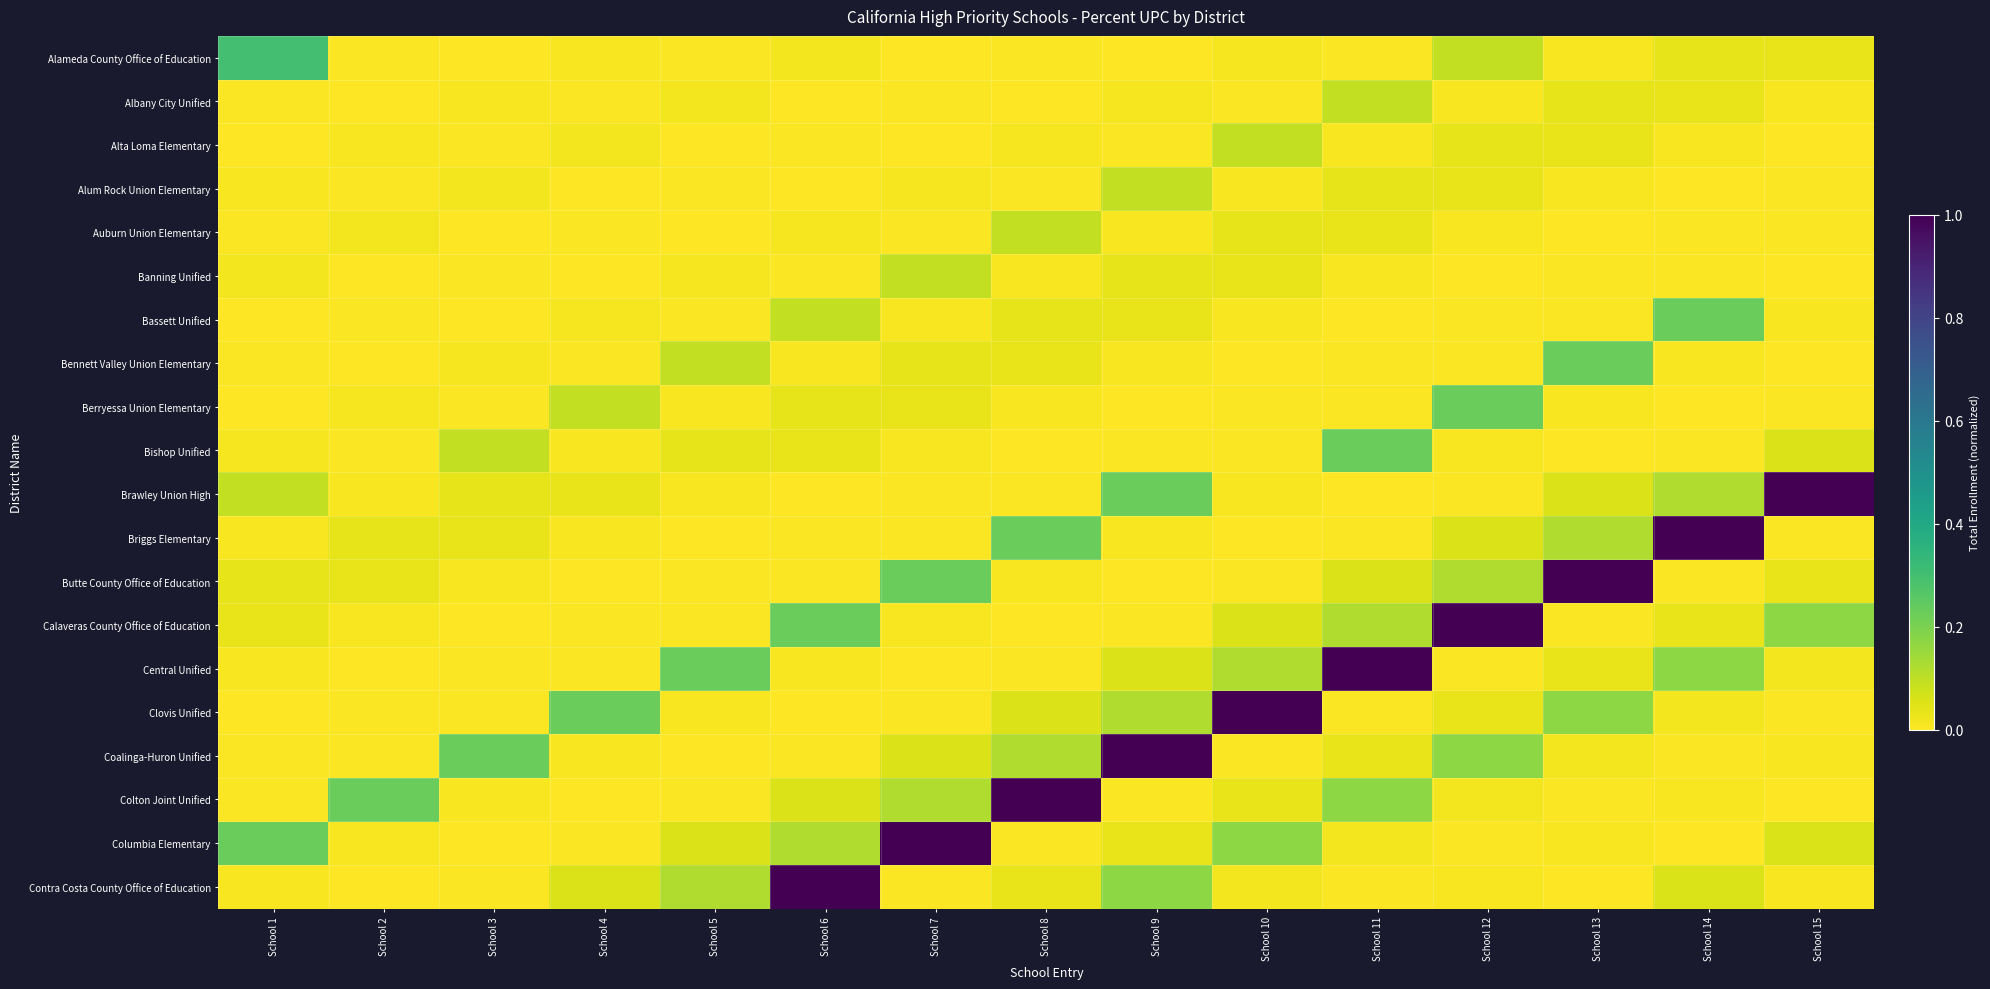

Reading left to right, transcribe all the data shown in this chart.

Alameda County Office of Education: School 1=0.3	School 2=0.0	School 3=0.0	School 4=0.0	School 5=0.0	School 6=0.0	School 7=0.0	School 8=0.0	School 9=0.0	School 10=0.0	School 11=0.0	School 12=0.1	School 13=0.0	School 14=0.0	School 15=0.0
Albany City Unified: School 1=0.0	School 2=0.0	School 3=0.0	School 4=0.0	School 5=0.0	School 6=0.0	School 7=0.0	School 8=0.0	School 9=0.0	School 10=0.0	School 11=0.1	School 12=0.0	School 13=0.0	School 14=0.0	School 15=0.0
Alta Loma Elementary: School 1=0.0	School 2=0.0	School 3=0.0	School 4=0.0	School 5=0.0	School 6=0.0	School 7=0.0	School 8=0.0	School 9=0.0	School 10=0.1	School 11=0.0	School 12=0.0	School 13=0.0	School 14=0.0	School 15=0.0
Alum Rock Union Elementary: School 1=0.0	School 2=0.0	School 3=0.0	School 4=0.0	School 5=0.0	School 6=0.0	School 7=0.0	School 8=0.0	School 9=0.1	School 10=0.0	School 11=0.0	School 12=0.0	School 13=0.0	School 14=0.0	School 15=0.0
Auburn Union Elementary: School 1=0.0	School 2=0.0	School 3=0.0	School 4=0.0	School 5=0.0	School 6=0.0	School 7=0.0	School 8=0.1	School 9=0.0	School 10=0.0	School 11=0.0	School 12=0.0	School 13=0.0	School 14=0.0	School 15=0.0
Banning Unified: School 1=0.0	School 2=0.0	School 3=0.0	School 4=0.0	School 5=0.0	School 6=0.0	School 7=0.1	School 8=0.0	School 9=0.0	School 10=0.0	School 11=0.0	School 12=0.0	School 13=0.0	School 14=0.0	School 15=0.0
Bassett Unified: School 1=0.0	School 2=0.0	School 3=0.0	School 4=0.0	School 5=0.0	School 6=0.1	School 7=0.0	School 8=0.0	School 9=0.0	School 10=0.0	School 11=0.0	School 12=0.0	School 13=0.0	School 14=0.2	School 15=0.0
Bennett Valley Union Elementary: School 1=0.0	School 2=0.0	School 3=0.0	School 4=0.0	School 5=0.1	School 6=0.0	School 7=0.0	School 8=0.0	School 9=0.0	School 10=0.0	School 11=0.0	School 12=0.0	School 13=0.2	School 14=0.0	School 15=0.0
Berryessa Union Elementary: School 1=0.0	School 2=0.0	School 3=0.0	School 4=0.1	School 5=0.0	School 6=0.0	School 7=0.0	School 8=0.0	School 9=0.0	School 10=0.0	School 11=0.0	School 12=0.2	School 13=0.0	School 14=0.0	School 15=0.0
Bishop Unified: School 1=0.0	School 2=0.0	School 3=0.1	School 4=0.0	School 5=0.0	School 6=0.0	School 7=0.0	School 8=0.0	School 9=0.0	School 10=0.0	School 11=0.2	School 12=0.0	School 13=0.0	School 14=0.0	School 15=0.1
Brawley Union High: School 1=0.1	School 2=0.0	School 3=0.0	School 4=0.0	School 5=0.0	School 6=0.0	School 7=0.0	School 8=0.0	School 9=0.2	School 10=0.0	School 11=0.0	School 12=0.0	School 13=0.1	School 14=0.1	School 15=1.0
Briggs Elementary: School 1=0.0	School 2=0.0	School 3=0.0	School 4=0.0	School 5=0.0	School 6=0.0	School 7=0.0	School 8=0.2	School 9=0.0	School 10=0.0	School 11=0.0	School 12=0.1	School 13=0.1	School 14=1.0	School 15=0.0
Butte County Office of Education: School 1=0.0	School 2=0.0	School 3=0.0	School 4=0.0	School 5=0.0	School 6=0.0	School 7=0.2	School 8=0.0	School 9=0.0	School 10=0.0	School 11=0.1	School 12=0.1	School 13=1.0	School 14=0.0	School 15=0.0
Calaveras County Office of Education: School 1=0.0	School 2=0.0	School 3=0.0	School 4=0.0	School 5=0.0	School 6=0.2	School 7=0.0	School 8=0.0	School 9=0.0	School 10=0.1	School 11=0.1	School 12=1.0	School 13=0.0	School 14=0.0	School 15=0.2
Central Unified: School 1=0.0	School 2=0.0	School 3=0.0	School 4=0.0	School 5=0.2	School 6=0.0	School 7=0.0	School 8=0.0	School 9=0.1	School 10=0.1	School 11=1.0	School 12=0.0	School 13=0.0	School 14=0.2	School 15=0.0
Clovis Unified: School 1=0.0	School 2=0.0	School 3=0.0	School 4=0.2	School 5=0.0	School 6=0.0	School 7=0.0	School 8=0.1	School 9=0.1	School 10=1.0	School 11=0.0	School 12=0.0	School 13=0.2	School 14=0.0	School 15=0.0
Coalinga-Huron Unified: School 1=0.0	School 2=0.0	School 3=0.2	School 4=0.0	School 5=0.0	School 6=0.0	School 7=0.1	School 8=0.1	School 9=1.0	School 10=0.0	School 11=0.0	School 12=0.2	School 13=0.0	School 14=0.0	School 15=0.0
Colton Joint Unified: School 1=0.0	School 2=0.2	School 3=0.0	School 4=0.0	School 5=0.0	School 6=0.1	School 7=0.1	School 8=1.0	School 9=0.0	School 10=0.0	School 11=0.2	School 12=0.0	School 13=0.0	School 14=0.0	School 15=0.0
Columbia Elementary: School 1=0.2	School 2=0.0	School 3=0.0	School 4=0.0	School 5=0.1	School 6=0.1	School 7=1.0	School 8=0.0	School 9=0.0	School 10=0.2	School 11=0.0	School 12=0.0	School 13=0.0	School 14=0.0	School 15=0.1
Contra Costa County Office of Education: School 1=0.0	School 2=0.0	School 3=0.0	School 4=0.1	School 5=0.1	School 6=1.0	School 7=0.0	School 8=0.0	School 9=0.2	School 10=0.0	School 11=0.0	School 12=0.0	School 13=0.0	School 14=0.1	School 15=0.0